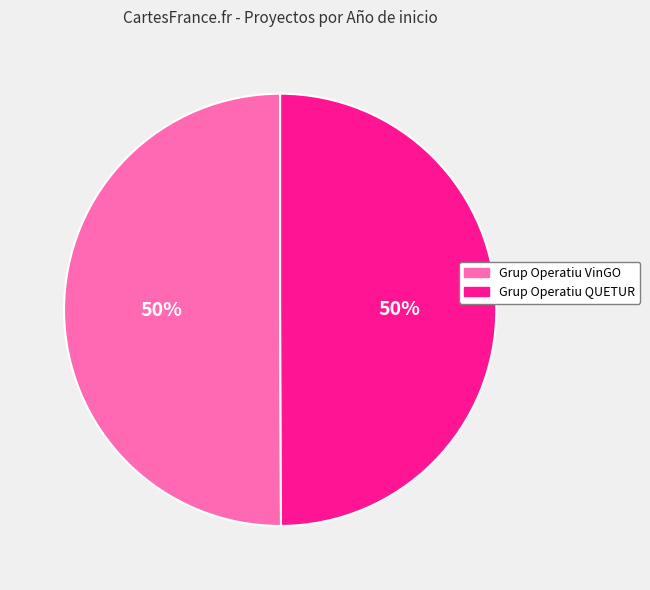

Do Grup Operatiu VinGO and Grup Operatiu QUETUR together represent more than half of the pie?

Yes